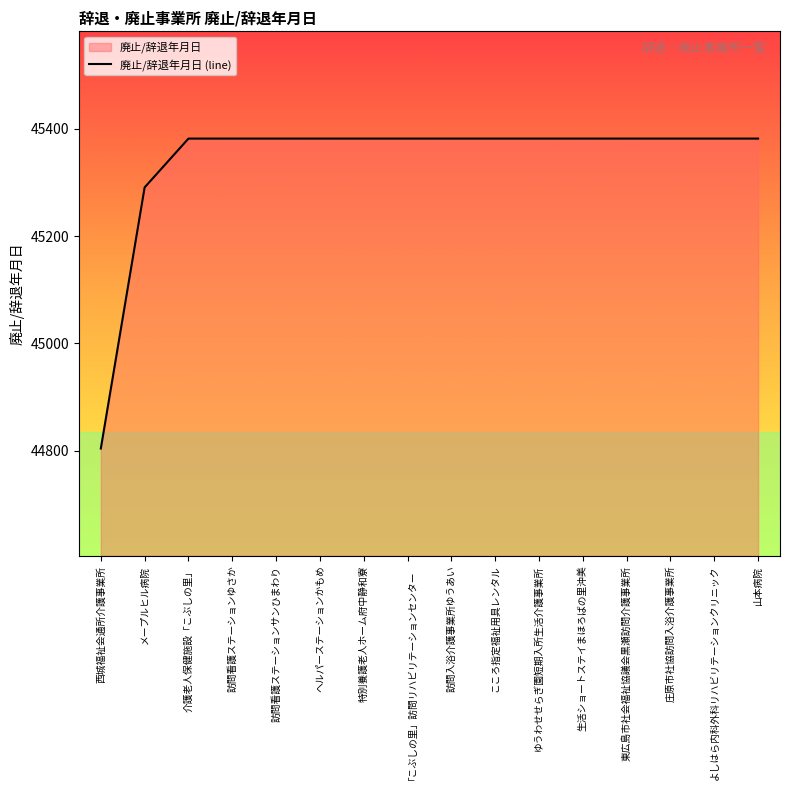

What is the minimum value shown in the chart?

44804